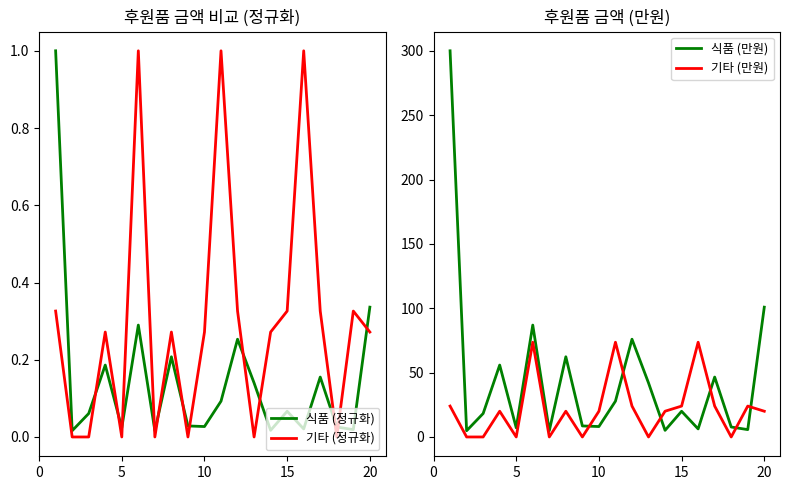

How many lines are shown in the chart?

4